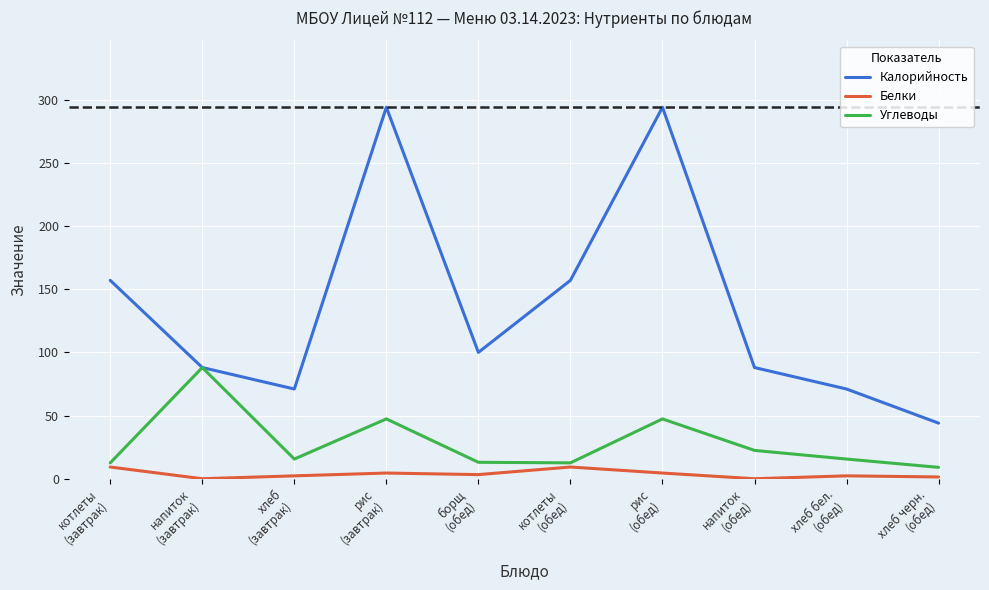

True or false: Калорийность and Белки intersect in this chart.

False